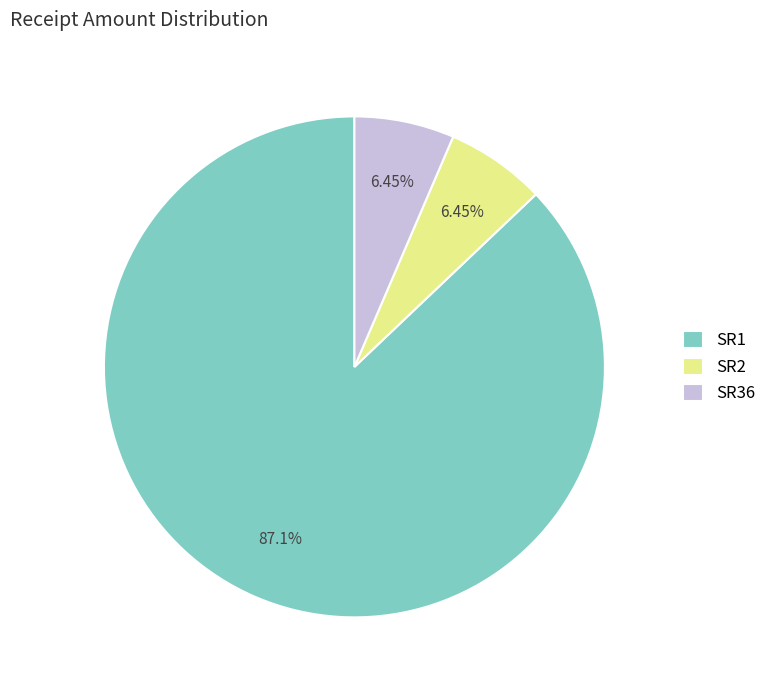

Which category accounts for the majority?

SR1